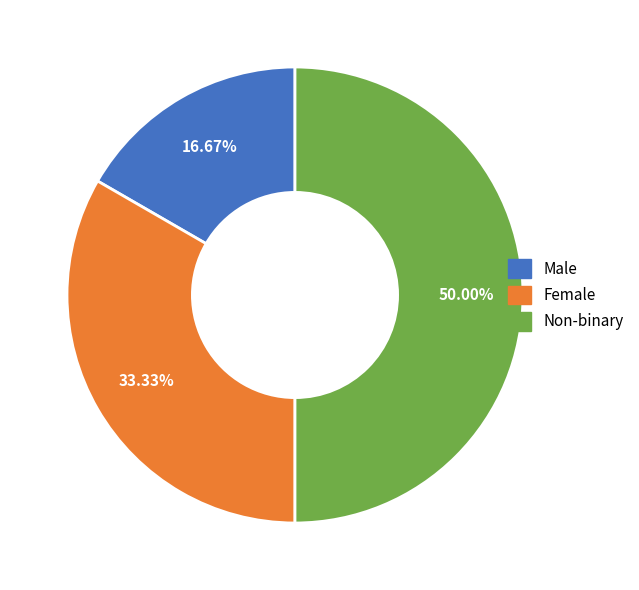

Which slice is the largest?

Non-binary